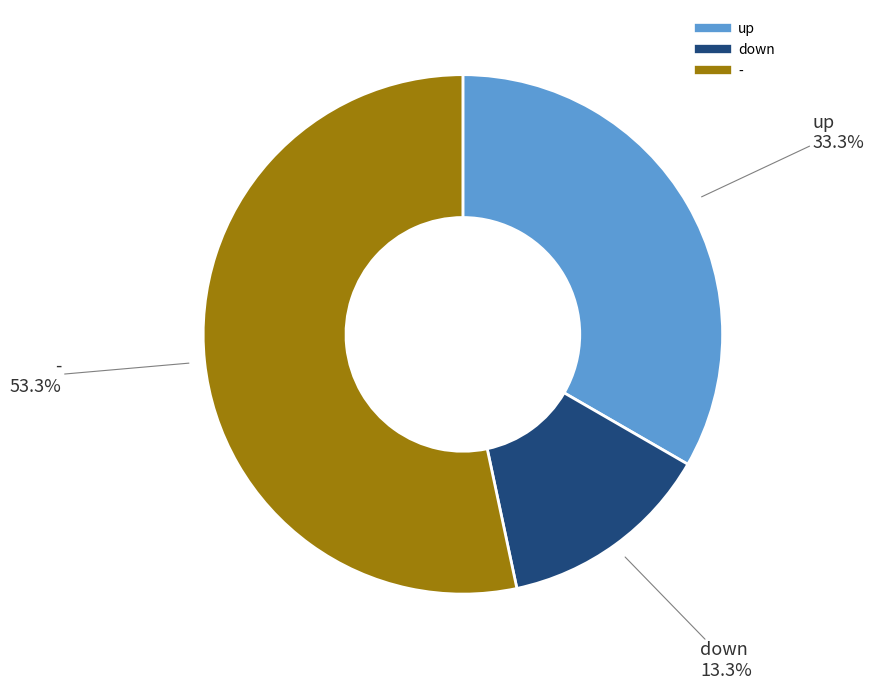

Is it true that - is 53% of the pie?

True